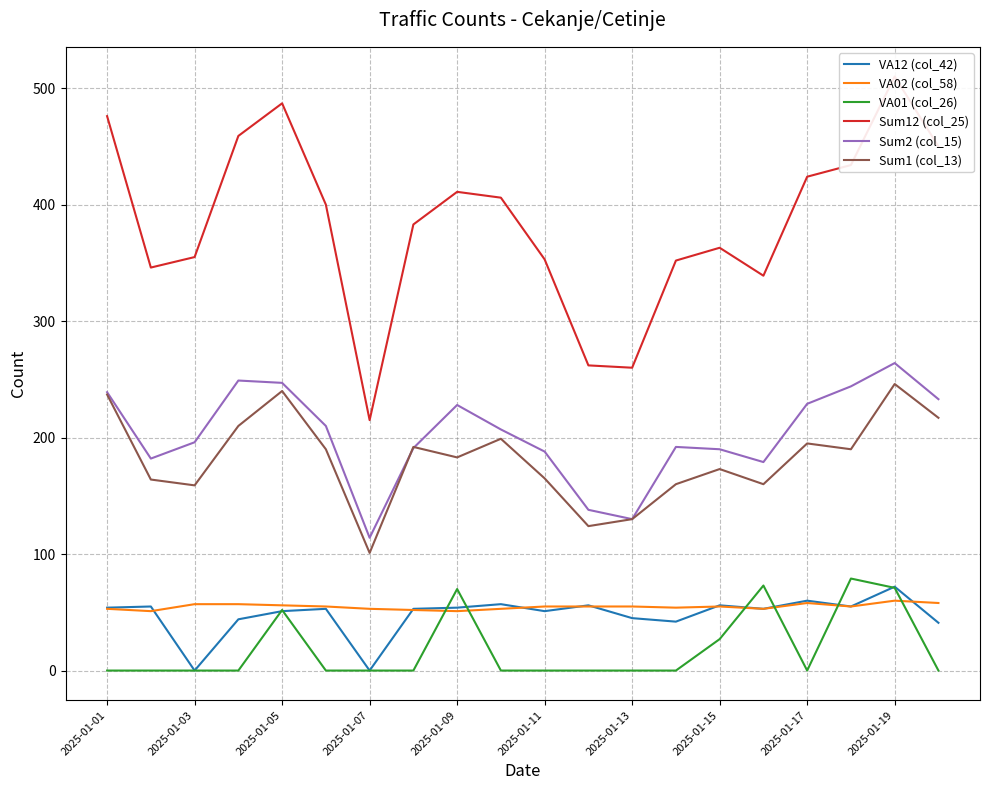

True or false: Sum12 (col_25) has more than 1 interior local peaks.

True